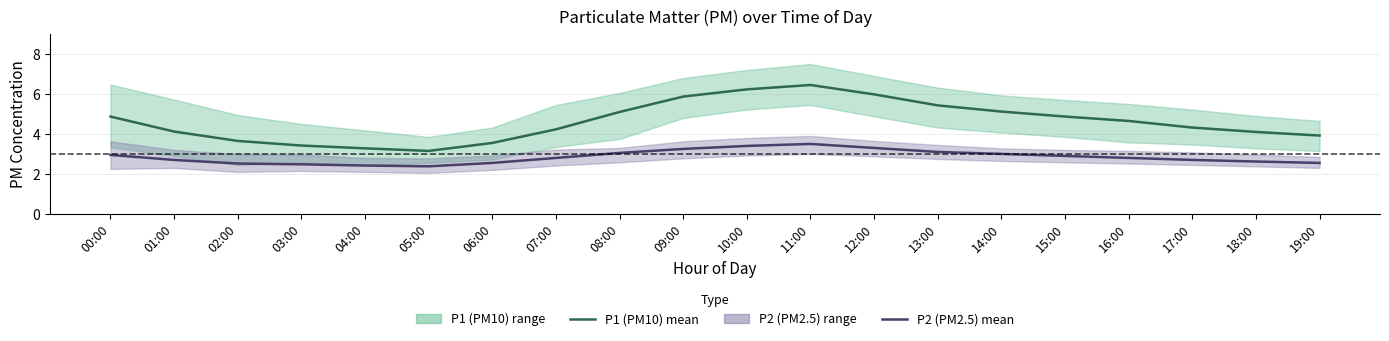

What is the approximate value of P2 mean at 05:00?

2.4